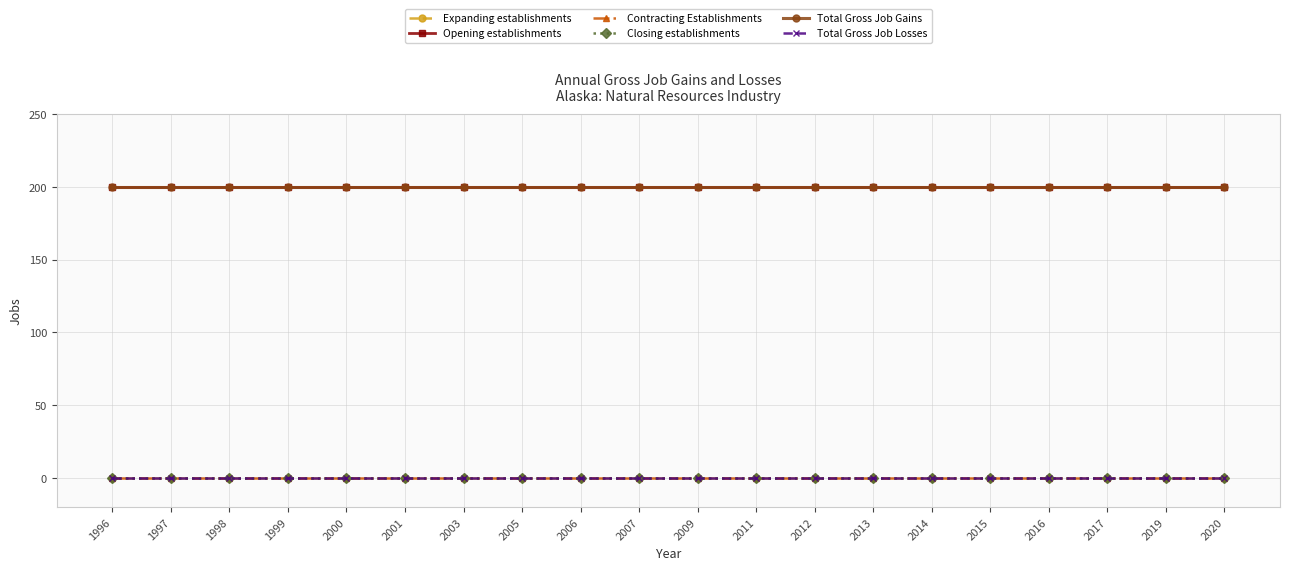

The Expanding establishments series shows 0 at 2014. True or false?

True